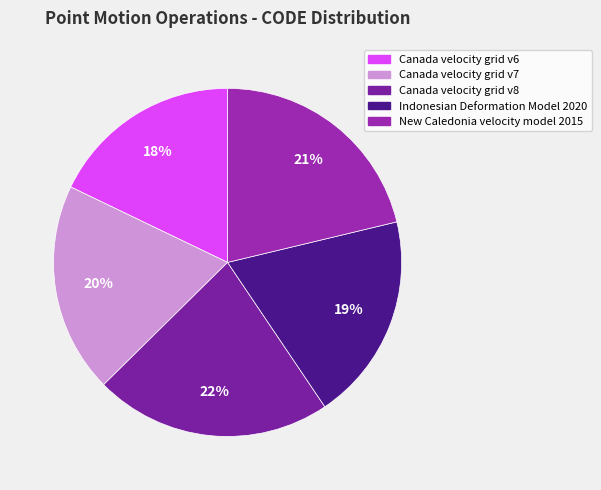

Does New Caledonia velocity model 2015 account for over 50% of the chart?

No